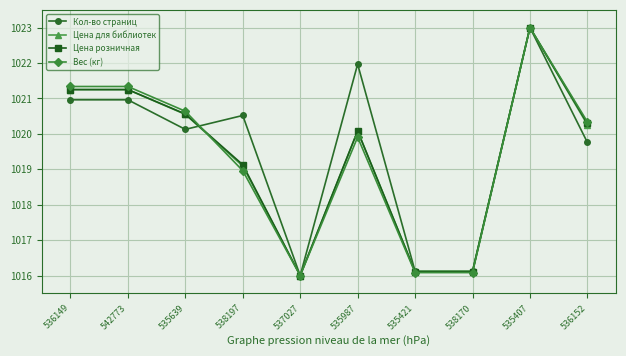

Between 542773 and 536152, which series saw the biggest shift?

Кол-во страниц